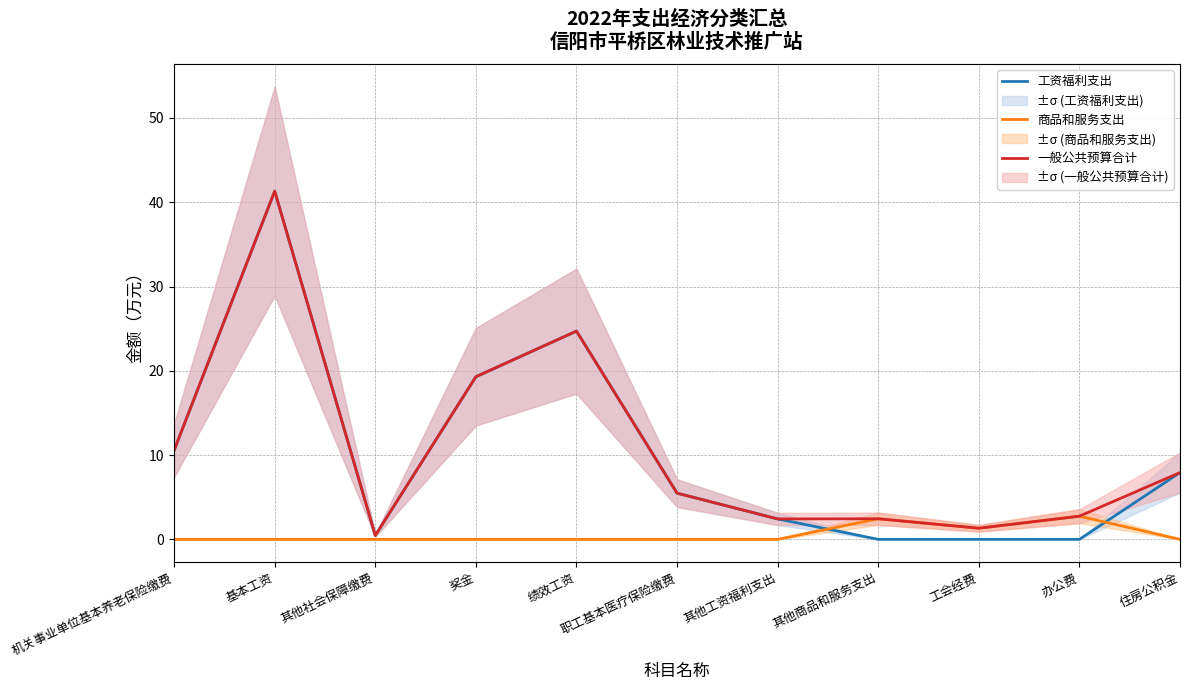

Is it true that 商品和服务支出 equals -1.9 at 奖金?

False